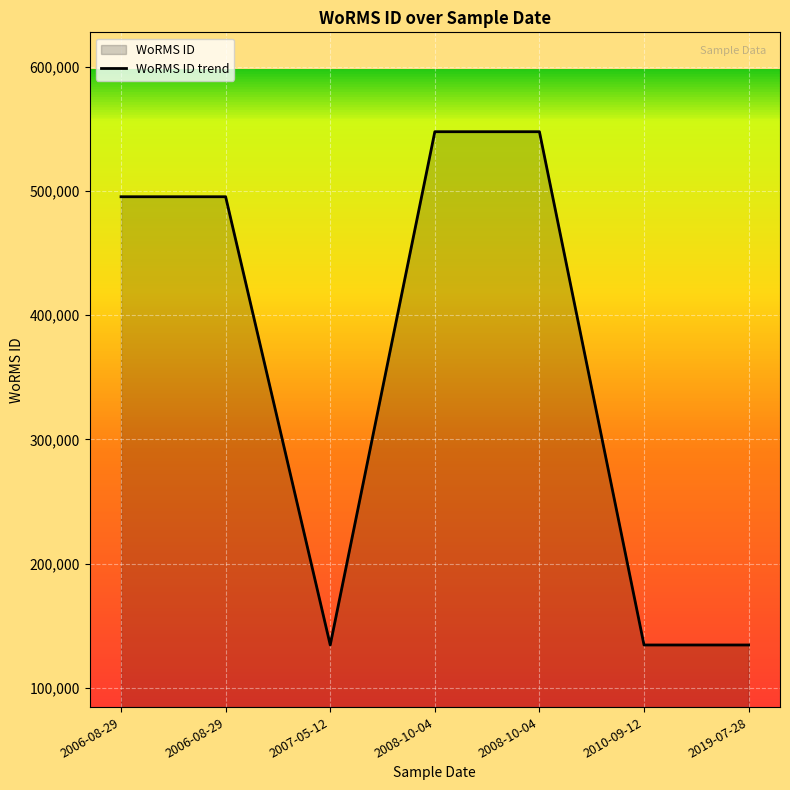

Reading left to right, what are all the values shown in this chart?

2006-08-29=495347	2006-08-29=495347	2007-05-12=134529	2008-10-04=547692	2008-10-04=547692	2010-09-12=134529	2019-07-28=134529